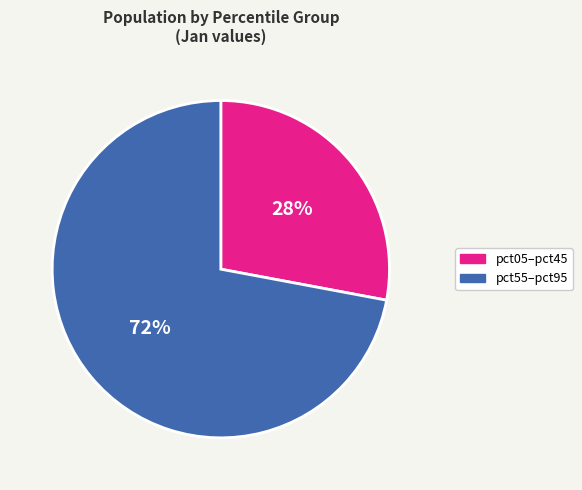

Does any single category account for the majority?

Yes